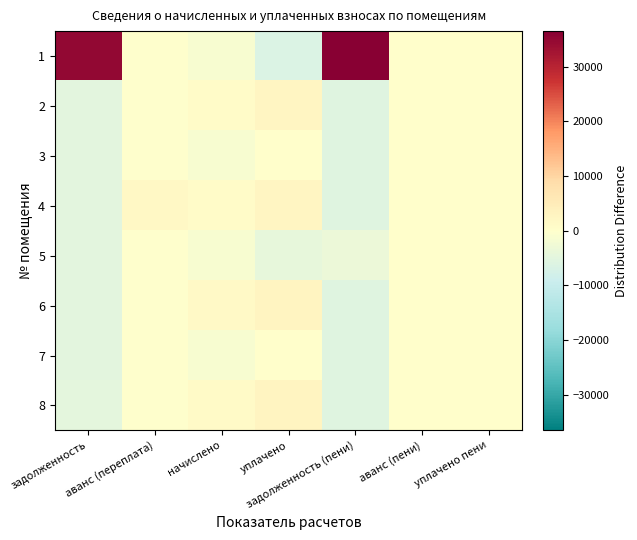

Which series has the widest spread of values?

1